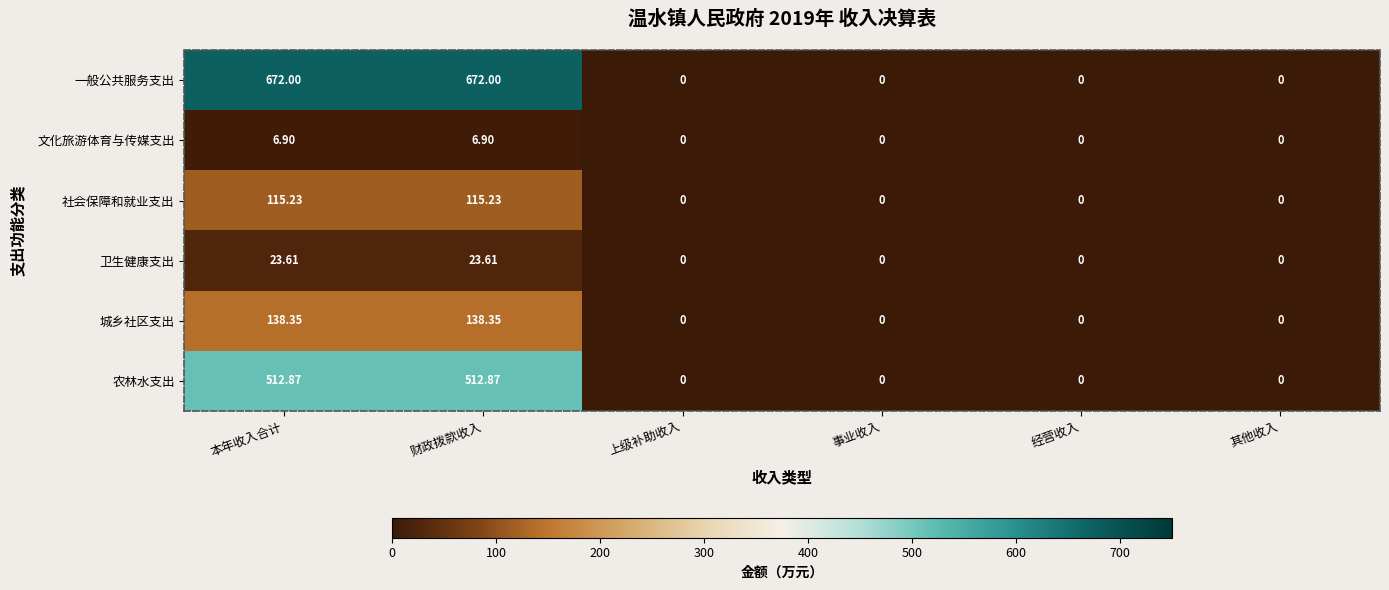

What is the greatest value displayed?

672.0